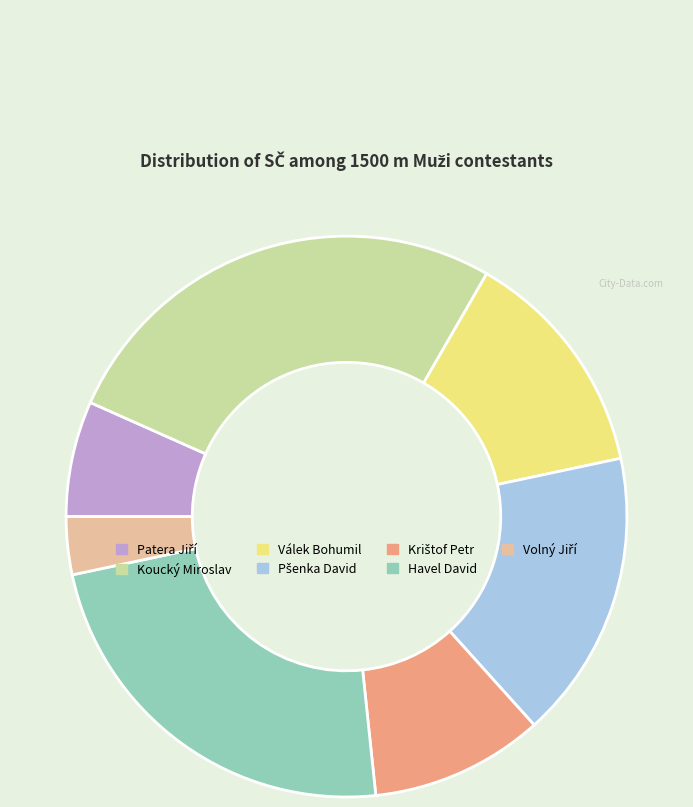

True or false: Koucký Miroslav accounts for 32% of the total.

False